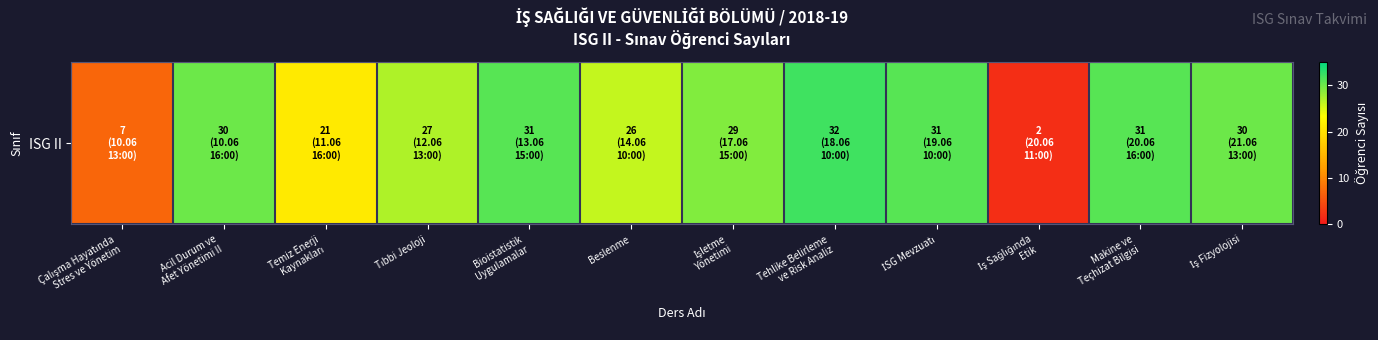

Reading left to right, list all the values displayed in this chart.

7	30	21	27	31	26	29	32	31	2	31	30